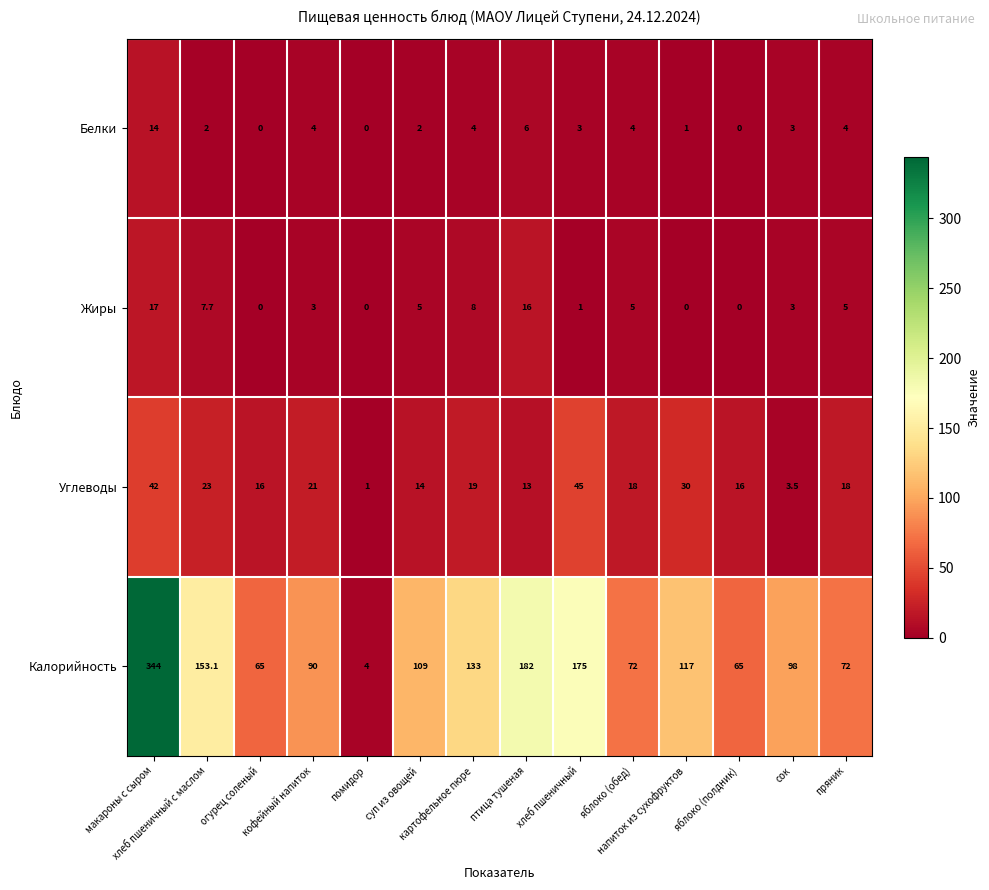

Which series changed the most between макароны с сыром and птица тушеная?

Калорийность